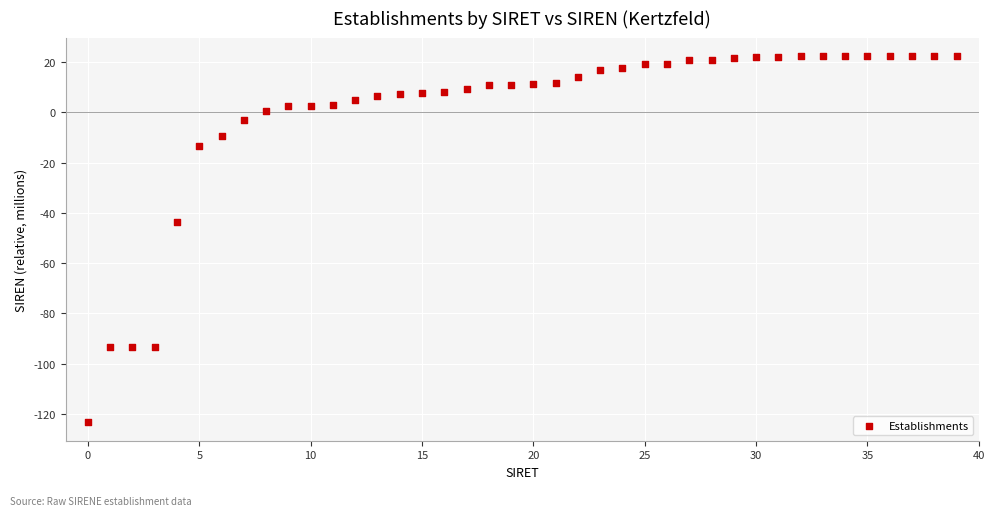

What Y value in the scatter plot is closest to -50?

-43.4